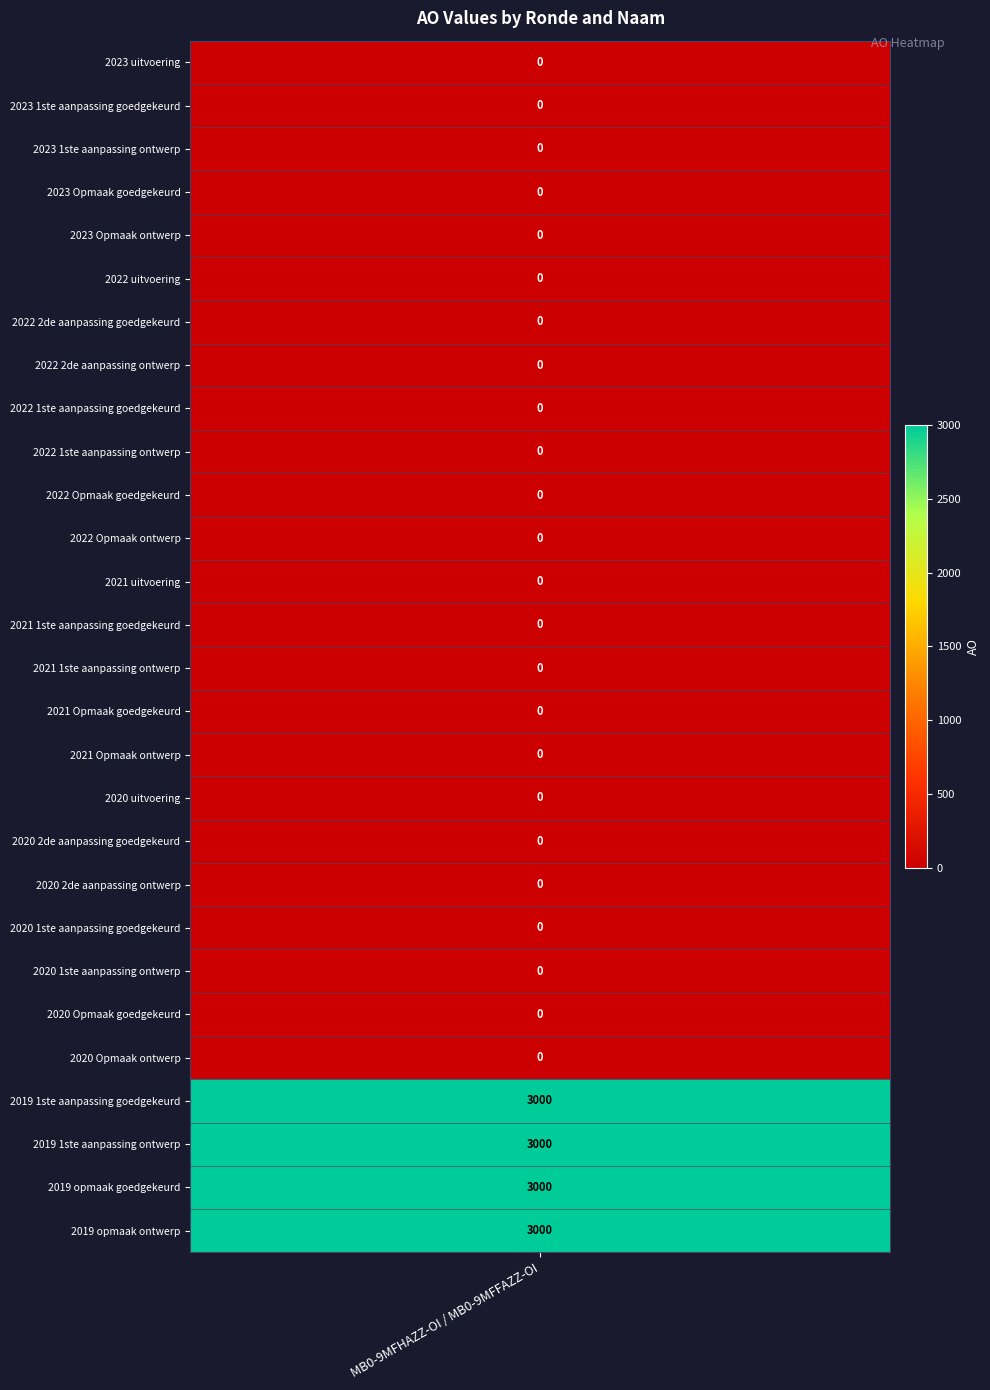

Reading left to right, what are all the values shown in this chart?

2023 uitvoering=0	2023 1ste aanpassing goedgekeurd=0	2023 1ste aanpassing ontwerp=0	2023 Opmaak goedgekeurd=0	2023 Opmaak ontwerp=0	2022 uitvoering=0	2022 2de aanpassing goedgekeurd=0	2022 2de aanpassing ontwerp=0	2022 1ste aanpassing goedgekeurd=0	2022 1ste aanpassing ontwerp=0	2022 Opmaak goedgekeurd=0	2022 Opmaak ontwerp=0	2021 uitvoering=0	2021 1ste aanpassing goedgekeurd=0	2021 1ste aanpassing ontwerp=0	2021 Opmaak goedgekeurd=0	2021 Opmaak ontwerp=0	2020 uitvoering=0	2020 2de aanpassing goedgekeurd=0	2020 2de aanpassing ontwerp=0	2020 1ste aanpassing goedgekeurd=0	2020 1ste aanpassing ontwerp=0	2020 Opmaak goedgekeurd=0	2020 Opmaak ontwerp=0	2019 1ste aanpassing goedgekeurd=3000	2019 1ste aanpassing ontwerp=3000	2019 opmaak goedgekeurd=3000	2019 opmaak ontwerp=3000